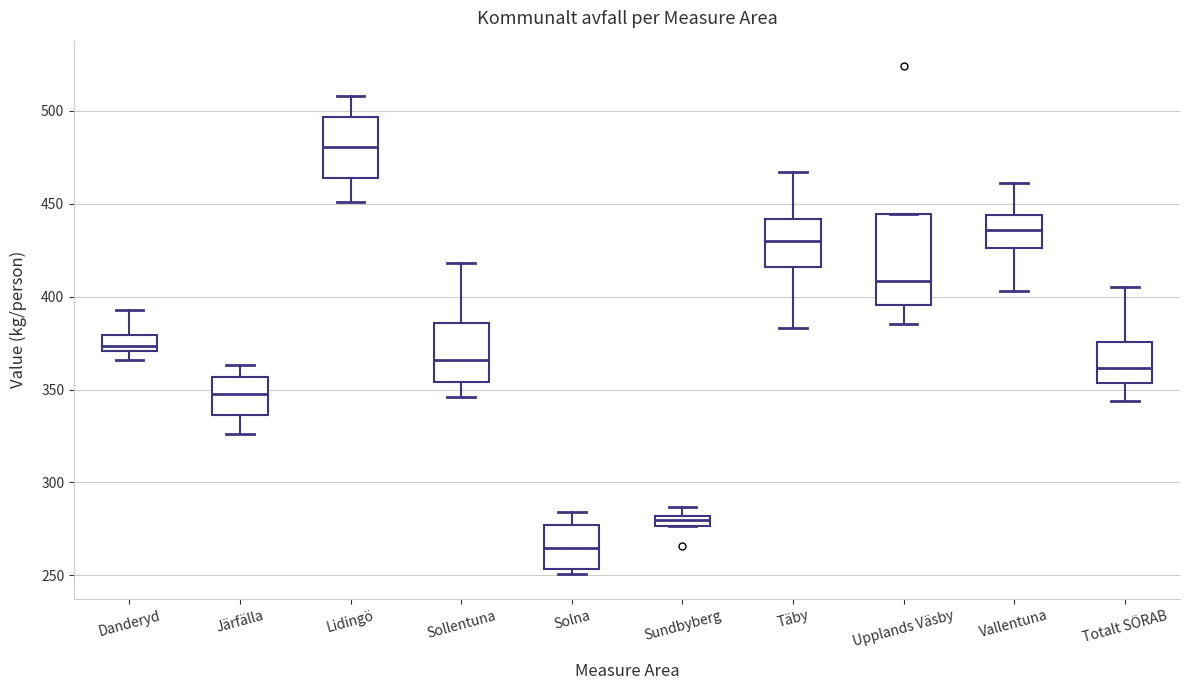

Which box has the highest median line?

Lidingö